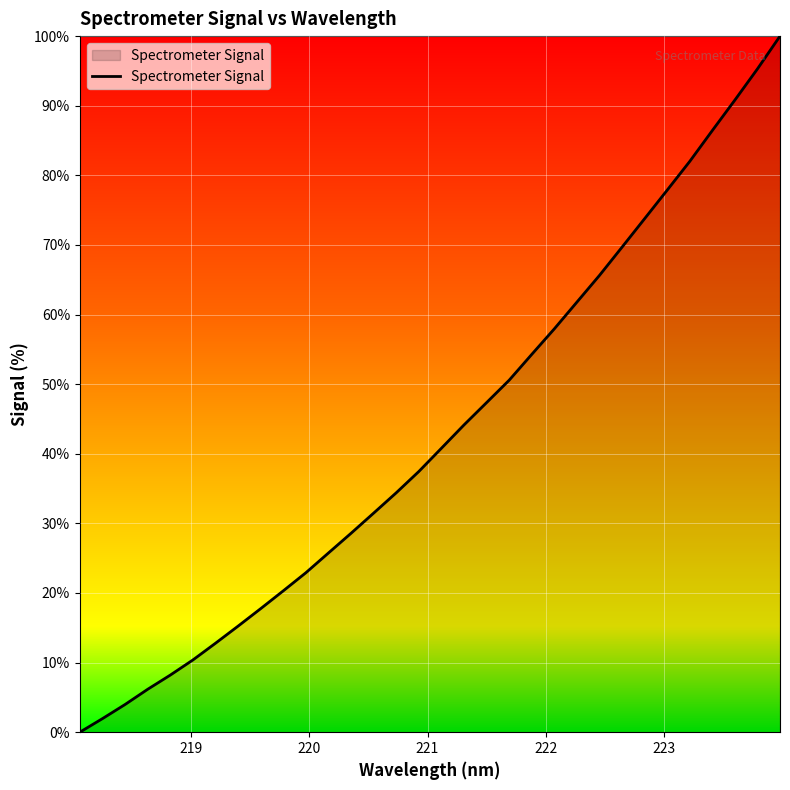

What is the greatest value displayed?

100.0